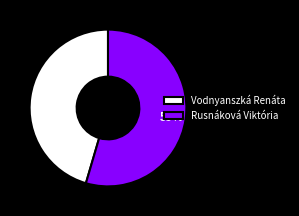

Count the number of slices in the pie.

2